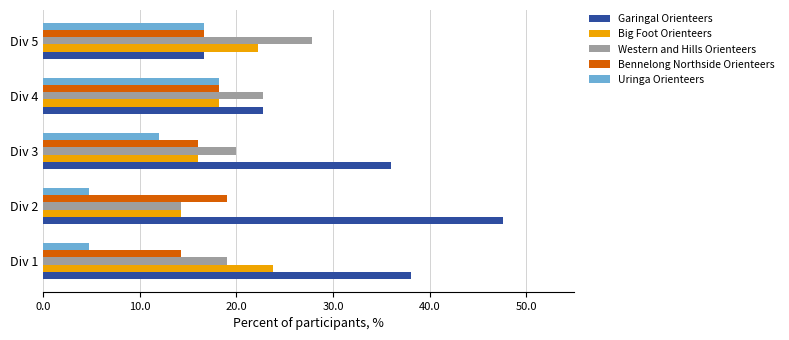

What is the difference between the highest and lowest values at Div 2?

42.9